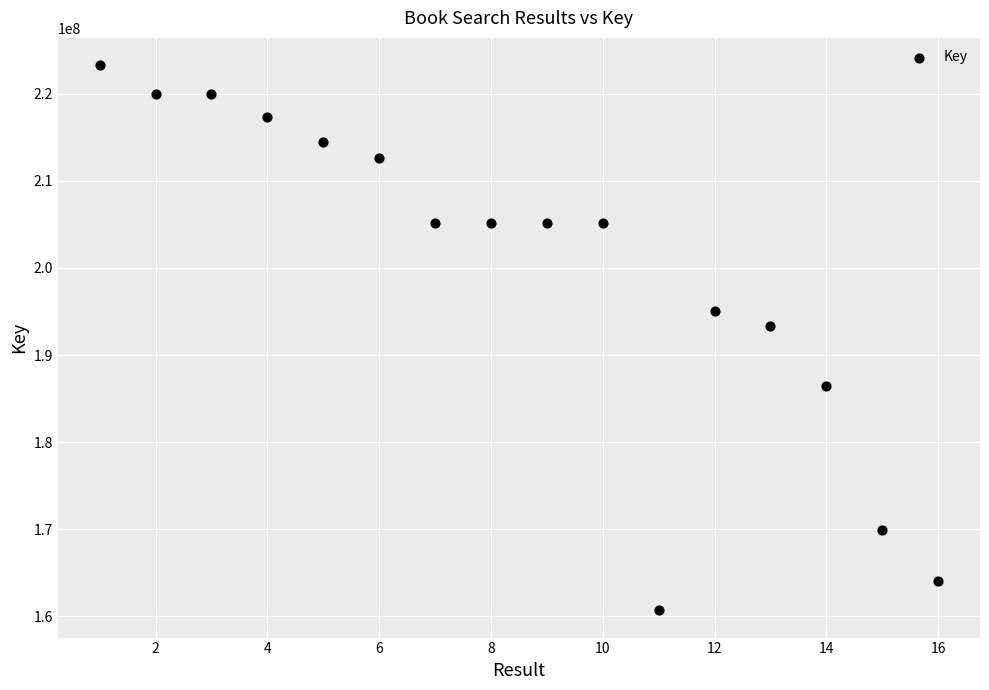

What Y value in the scatter plot is closest to 191983556?

193322025